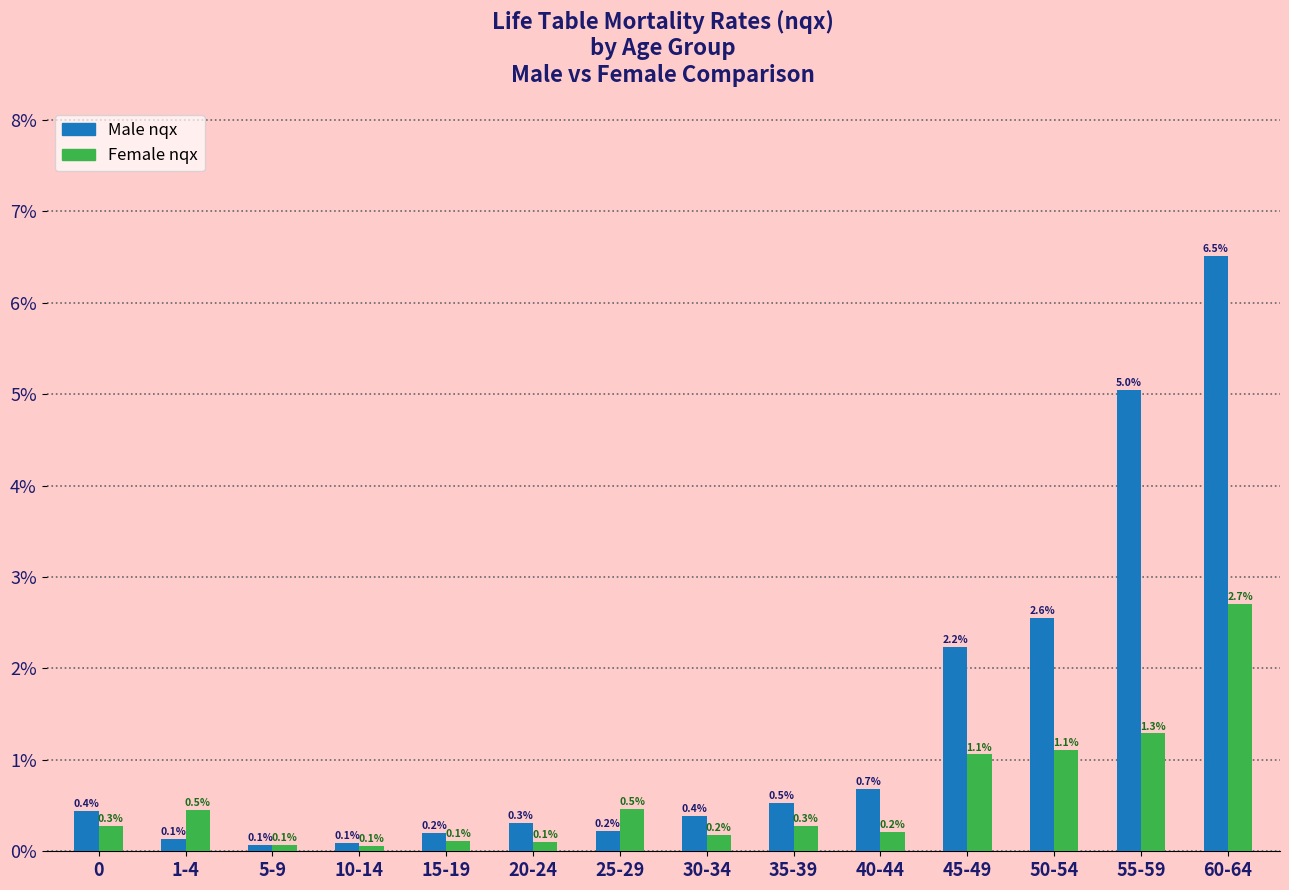

Reading right to left, list all the values displayed in this chart.

Male nqx: 60-64=6.5	55-59=5.0	50-54=2.6	45-49=2.2	40-44=0.7	35-39=0.5	30-34=0.4	25-29=0.2	20-24=0.3	15-19=0.2	10-14=0.1	5-9=0.1	1-4=0.1	0=0.4
Female nqx: 60-64=2.7	55-59=1.3	50-54=1.1	45-49=1.1	40-44=0.2	35-39=0.3	30-34=0.2	25-29=0.5	20-24=0.1	15-19=0.1	10-14=0.1	5-9=0.1	1-4=0.5	0=0.3